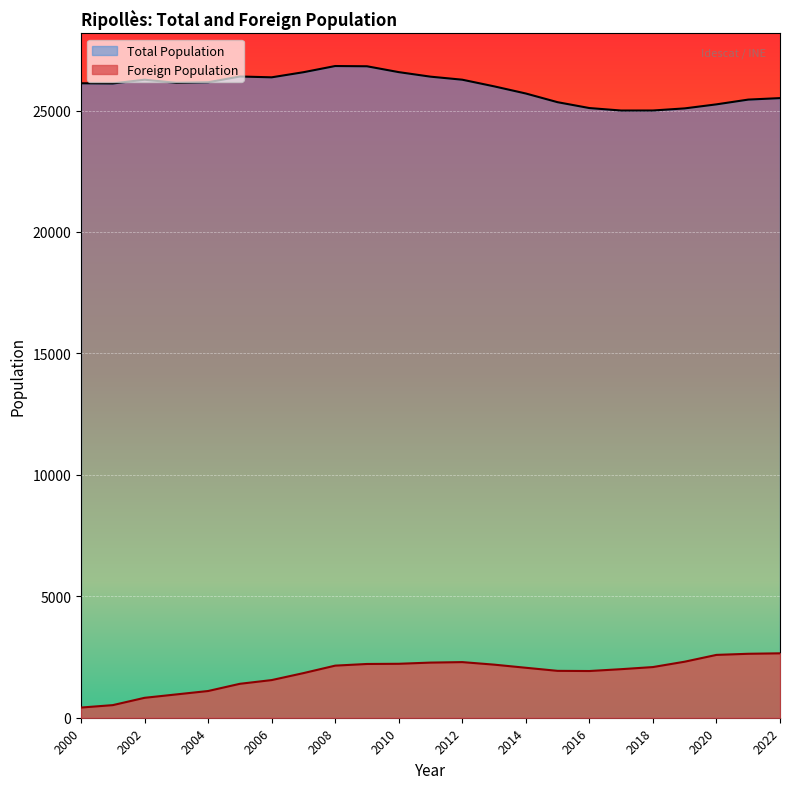

What is the difference between the maximum and minimum values in the Total Population series?

1832